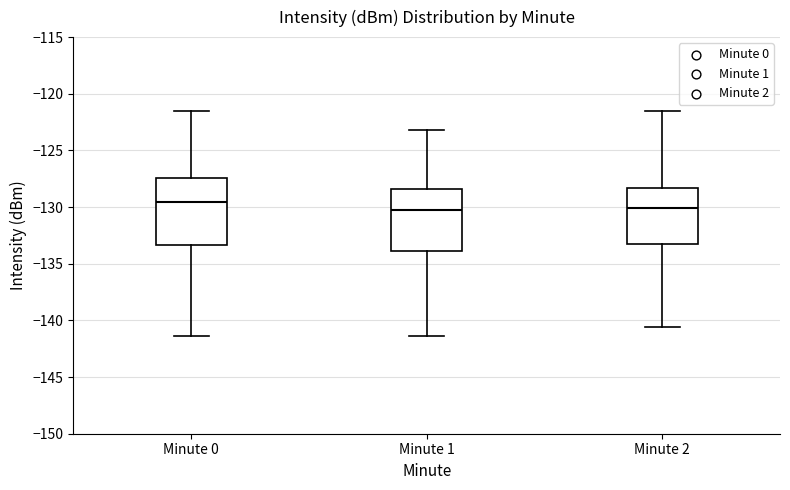

Reading left to right, transcribe this box plot: for each box, give where its median line is, the range the box spans, and where its two whiskers end, as read against the y-axis. The values are not printed on the chart, so give them approximately, as read against the axis.

Minute 0: median -129.5, box -133.5 to -127.5, whiskers -141.5 to -121.5
Minute 1: median -130.5, box -134.0 to -128.5, whiskers -141.5 to -123.0
Minute 2: median -130.0, box -133.5 to -128.5, whiskers -140.5 to -121.5